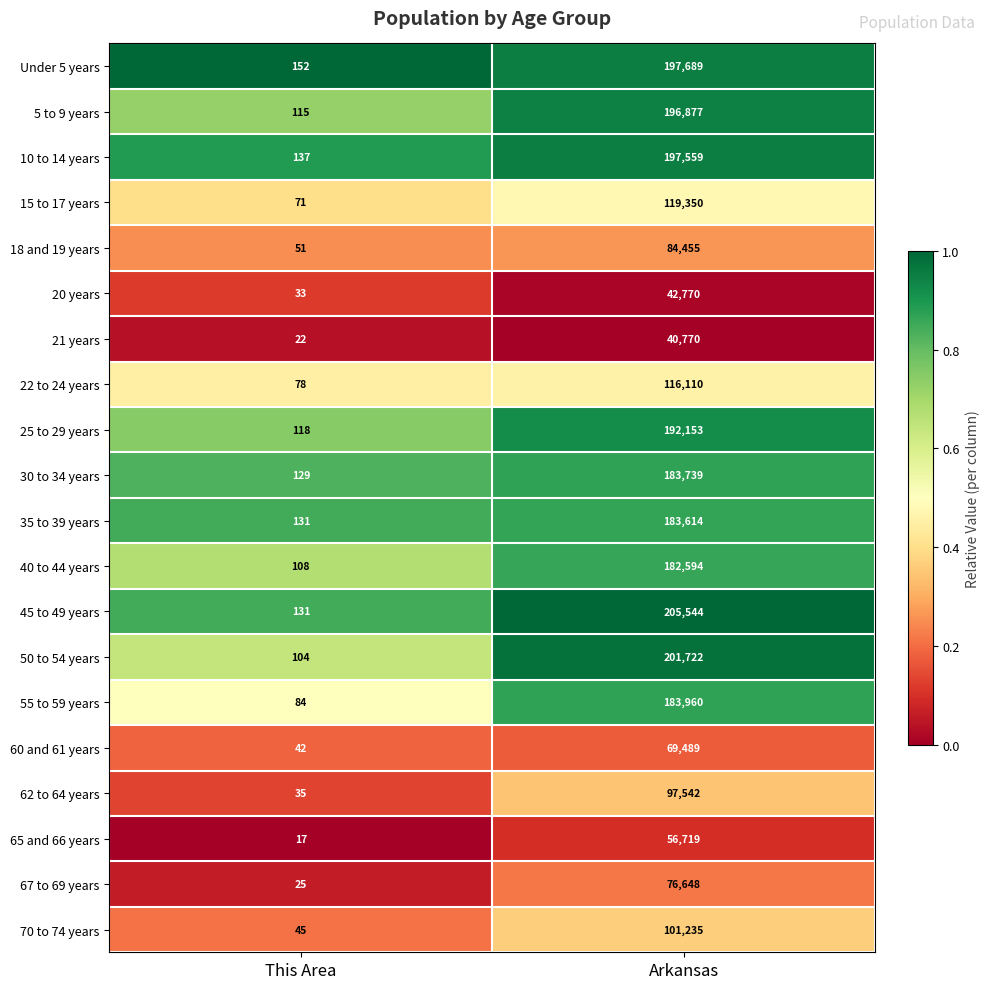

What is the total value across all series at This Area?

1628